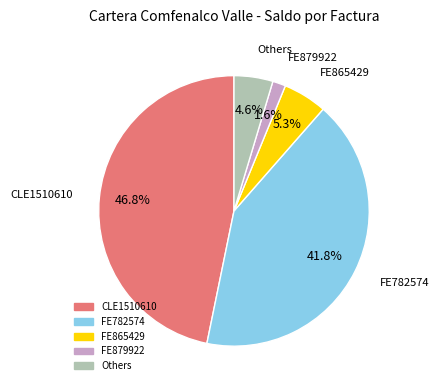

Is there any slice that represents more than half of the pie?

No